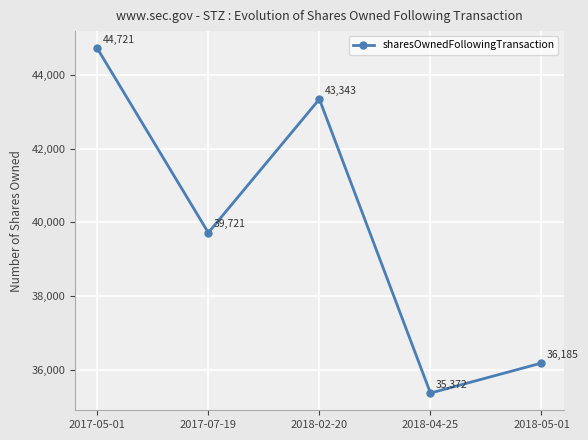

Is it true that the value at 2017-05-01 is 44721?

True